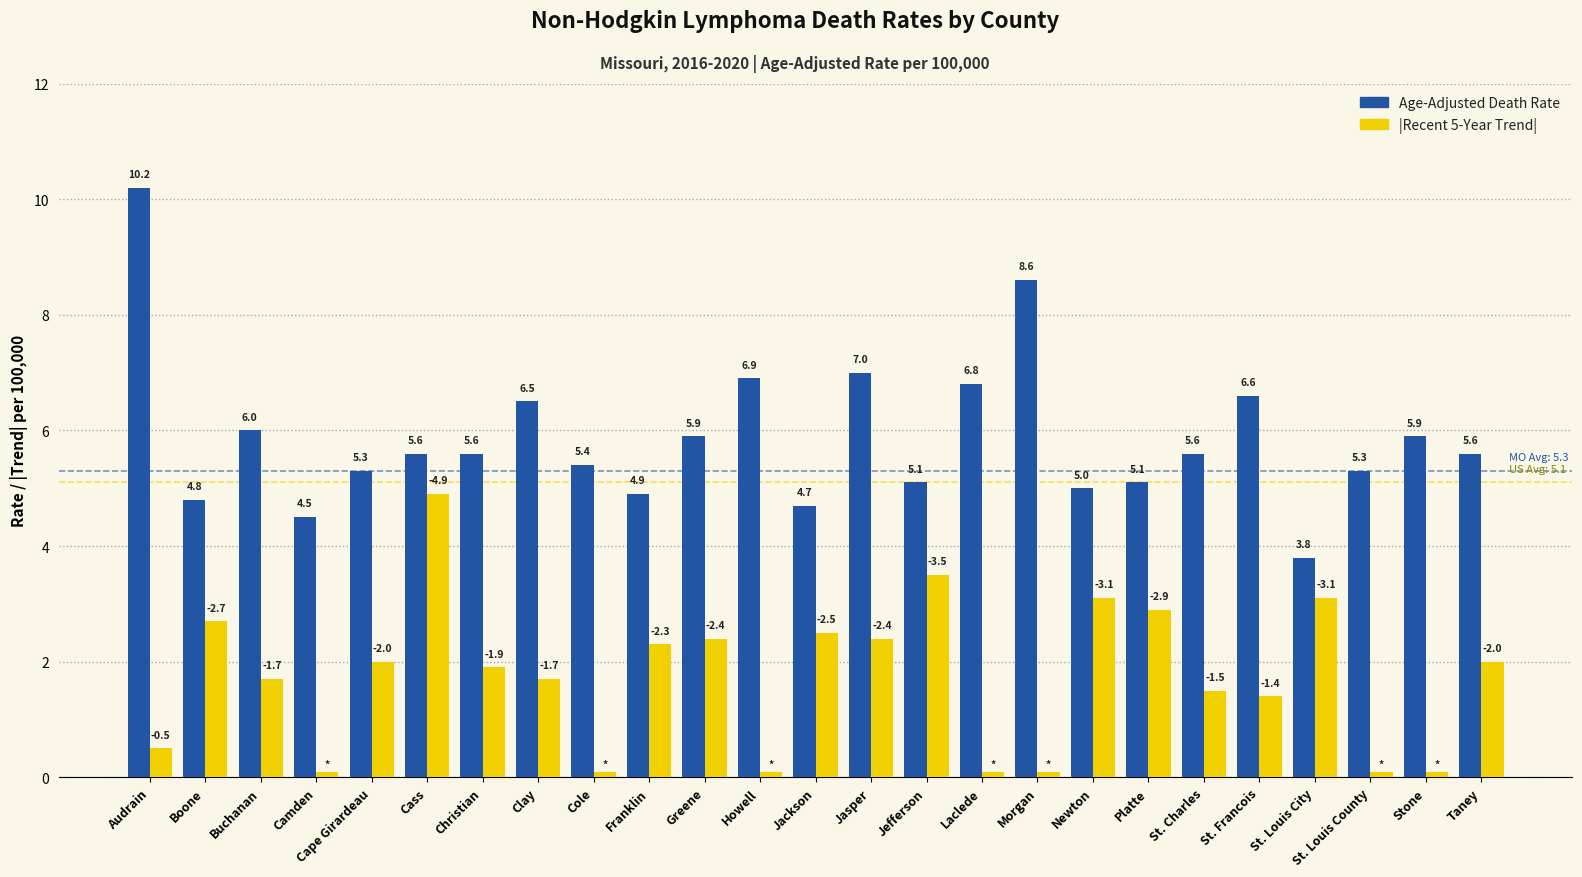

Is it true that |Recent 5-Year Trend| equals 0.1 at Howell?

True